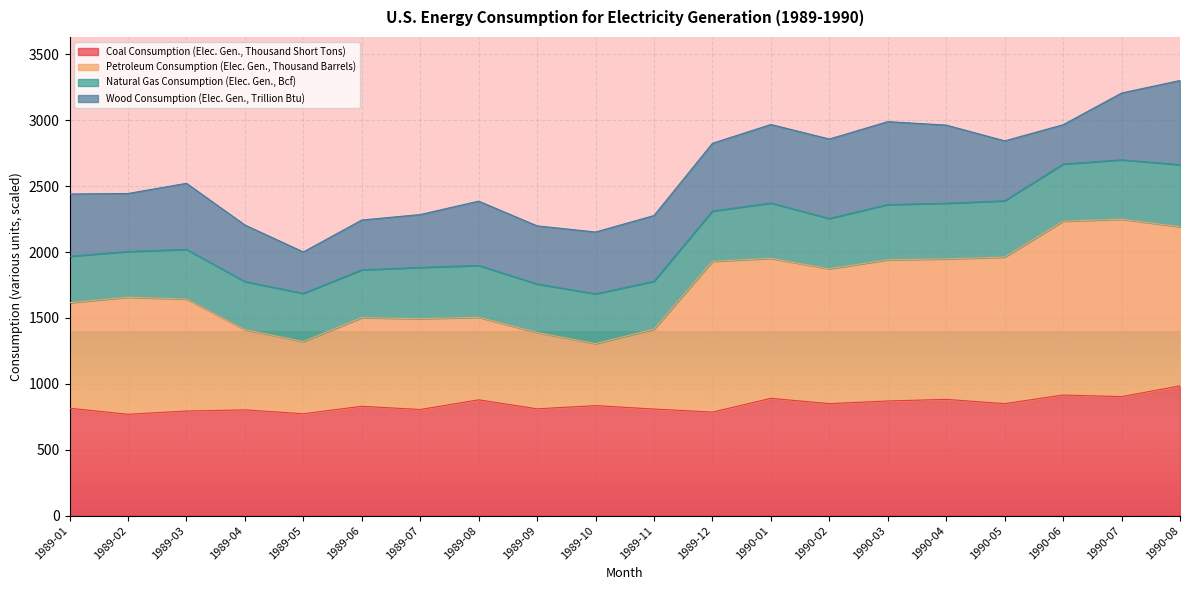

Where does the Petroleum Consumption (Elec. Gen., Thousand Barrels) series first go above 1657?

1989-02